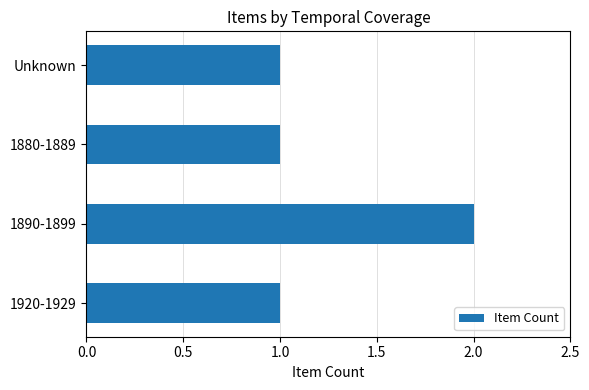

What is the ratio of the value at 1920-1929 to the value at 1890-1899?

0.5